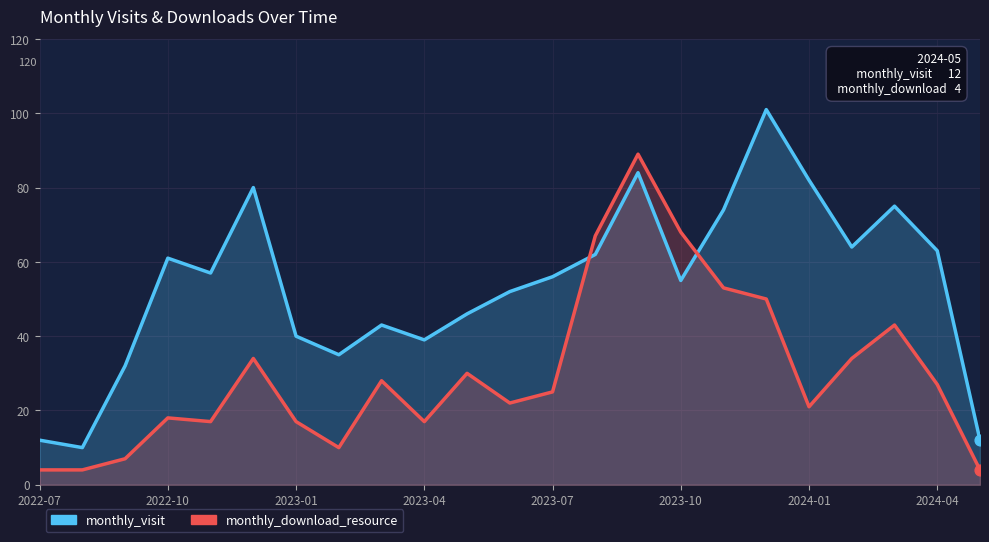

Which series has the largest total across all categories?

monthly_visit